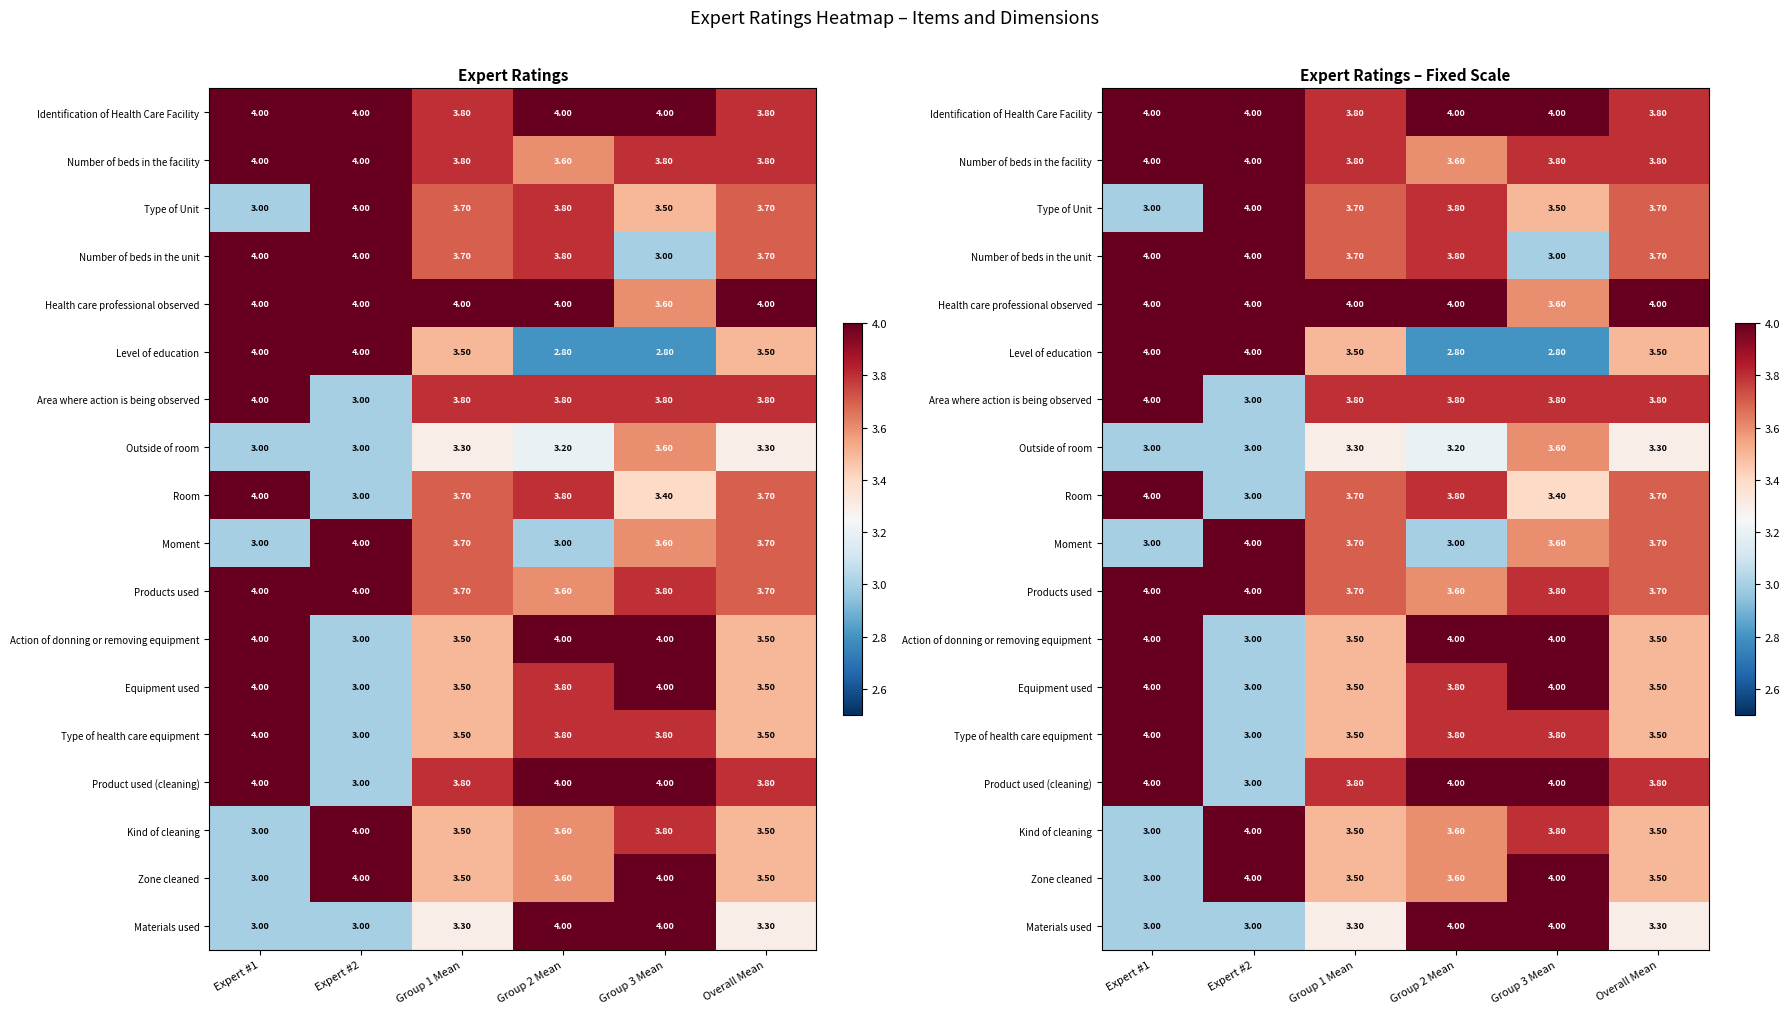

What is the total value across all series at Expert #1?

66.0